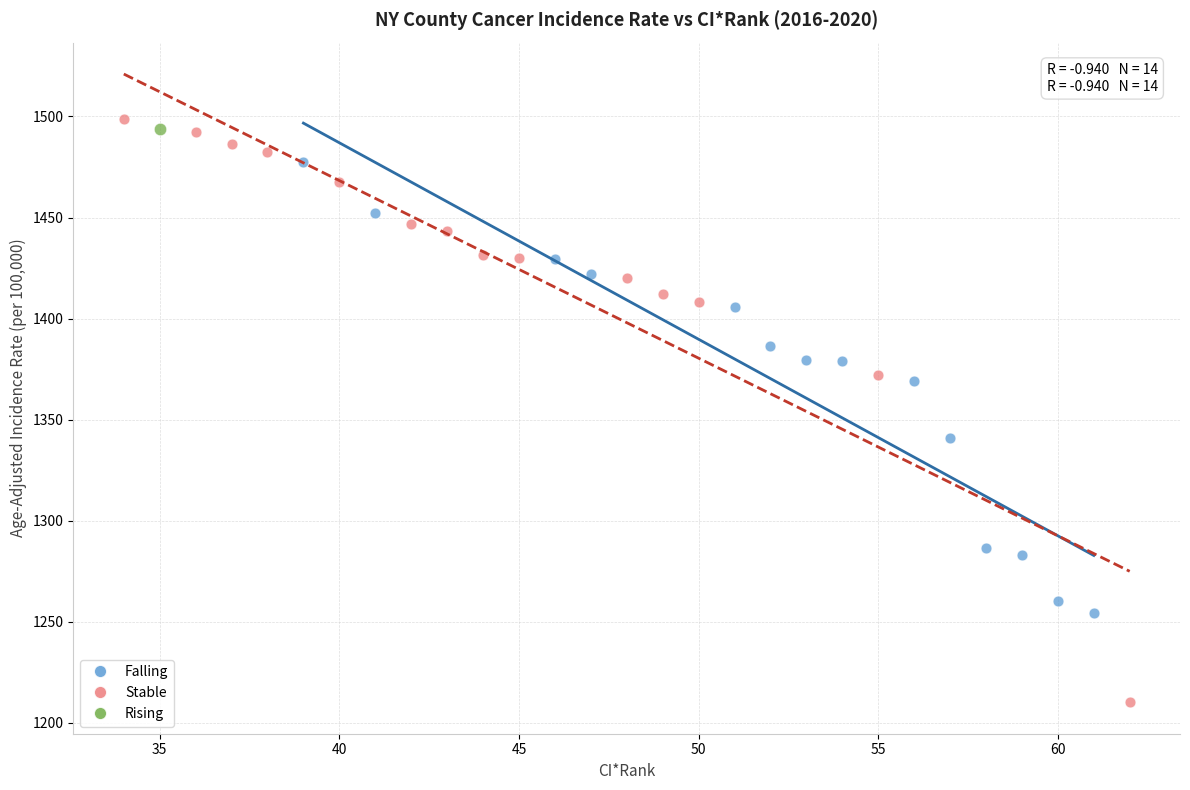

What are all the series names shown in the legend?

Falling, Stable, Rising